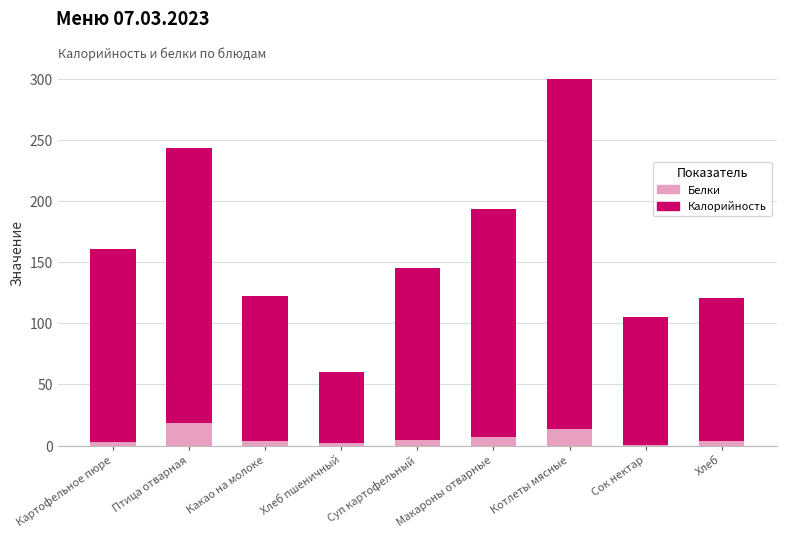

What value does the Белки series have at Макароны отварные?

6.8